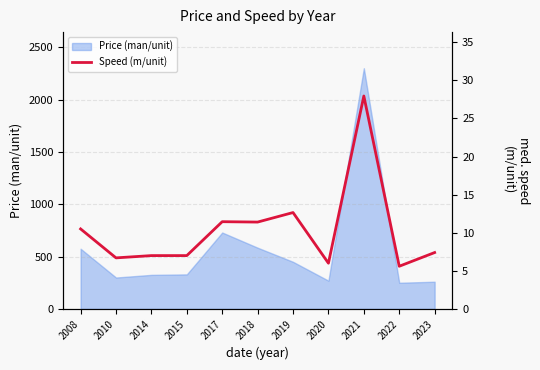

The chart shows a value of 5.1 at 2023. True or false?

False